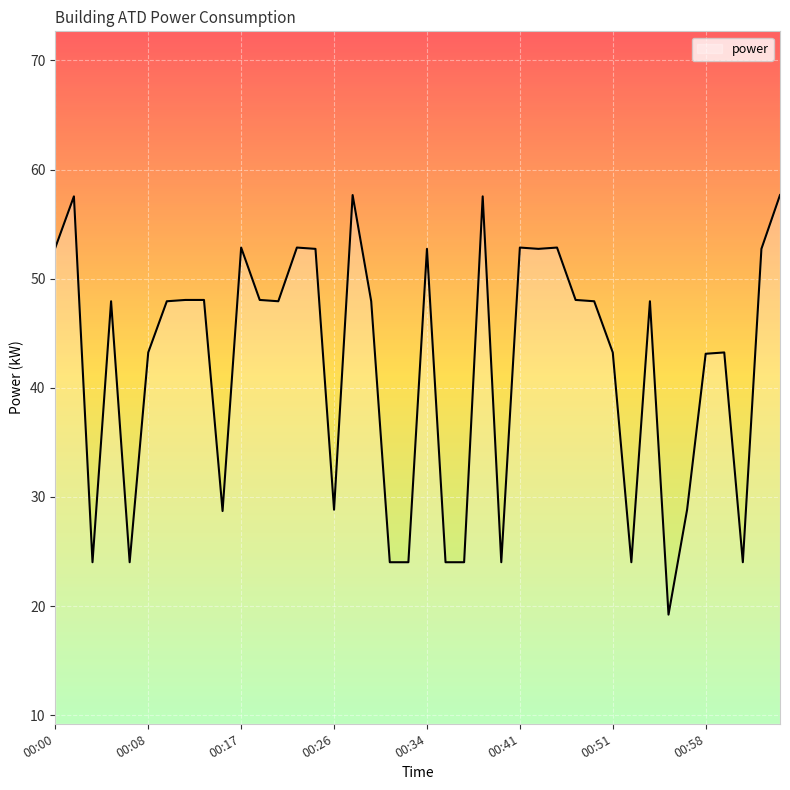

What is the difference between the maximum and minimum values?

38.4